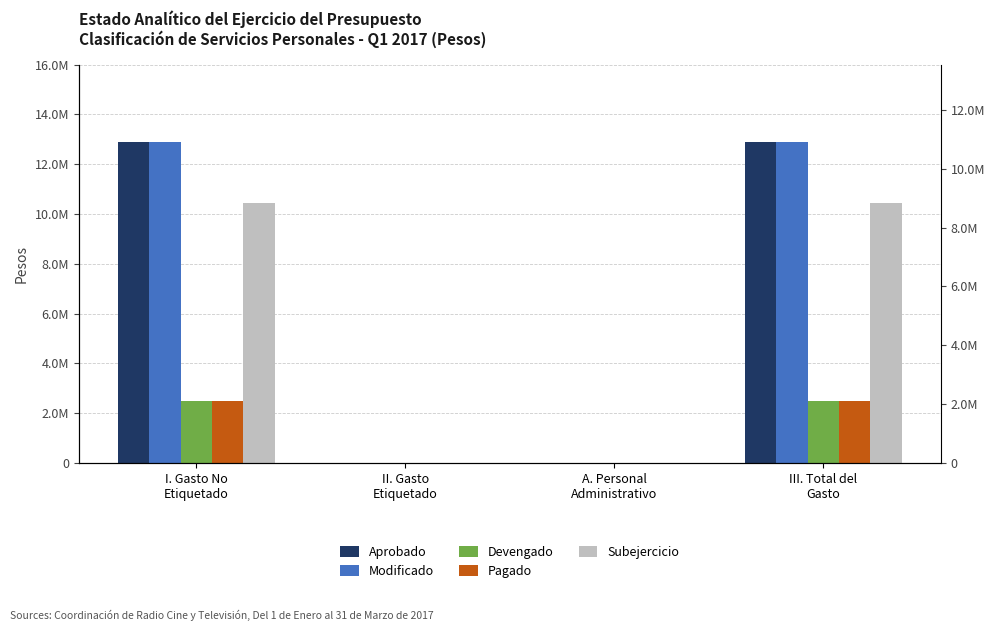

How many bars are there in total?

20